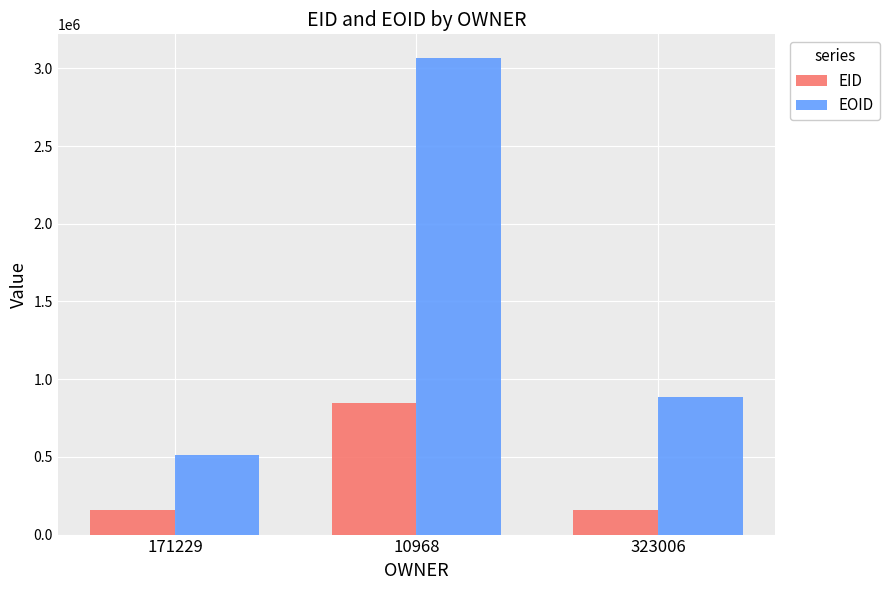

True or false: EID has a value of 253644 at 323006.

False